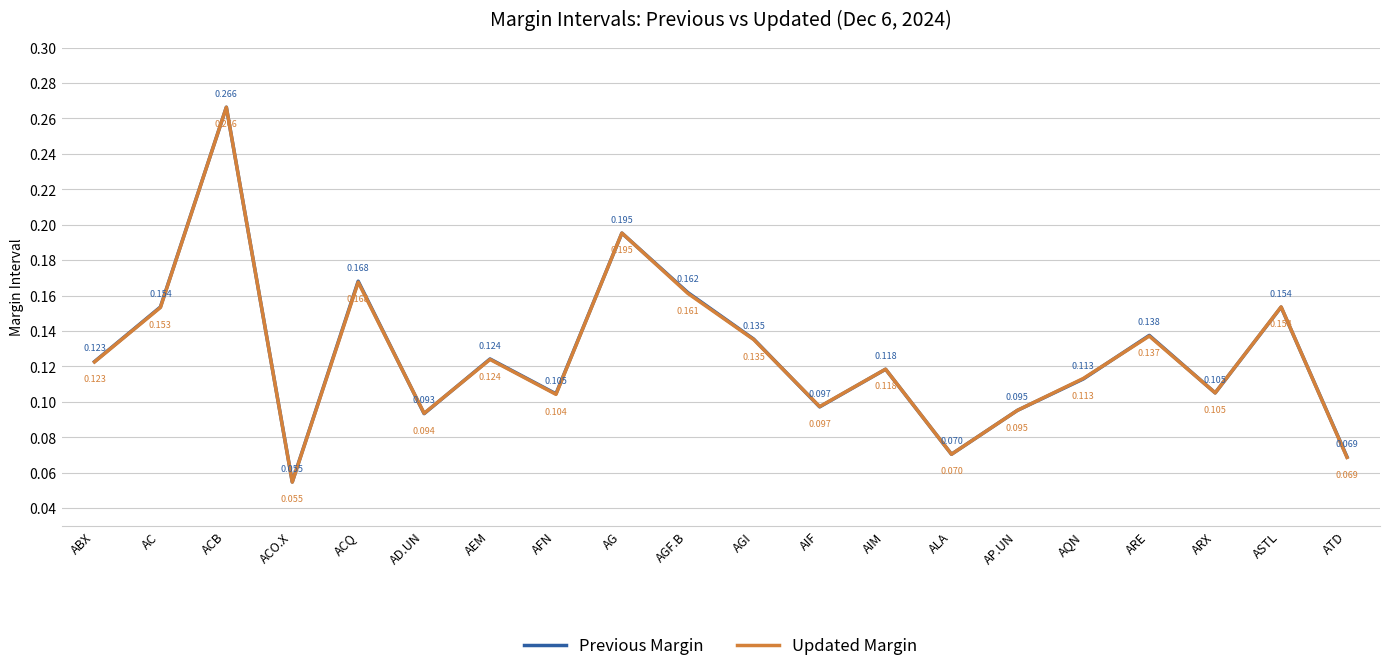

Is this an area chart (filled region under the line)?

No